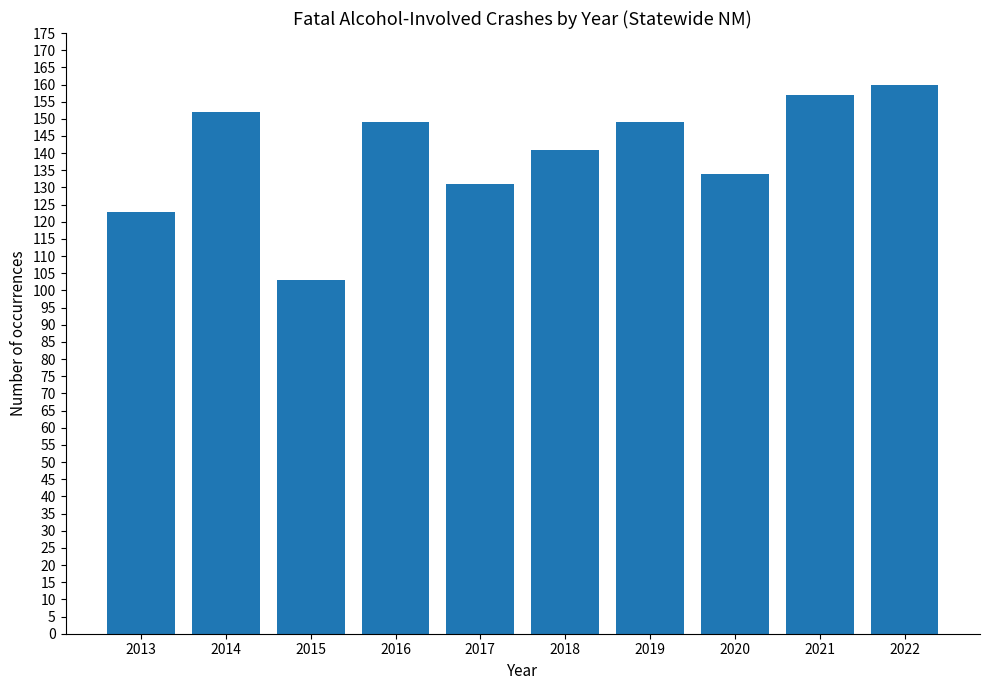

What is the difference between the values at 2013 and 2015?

20